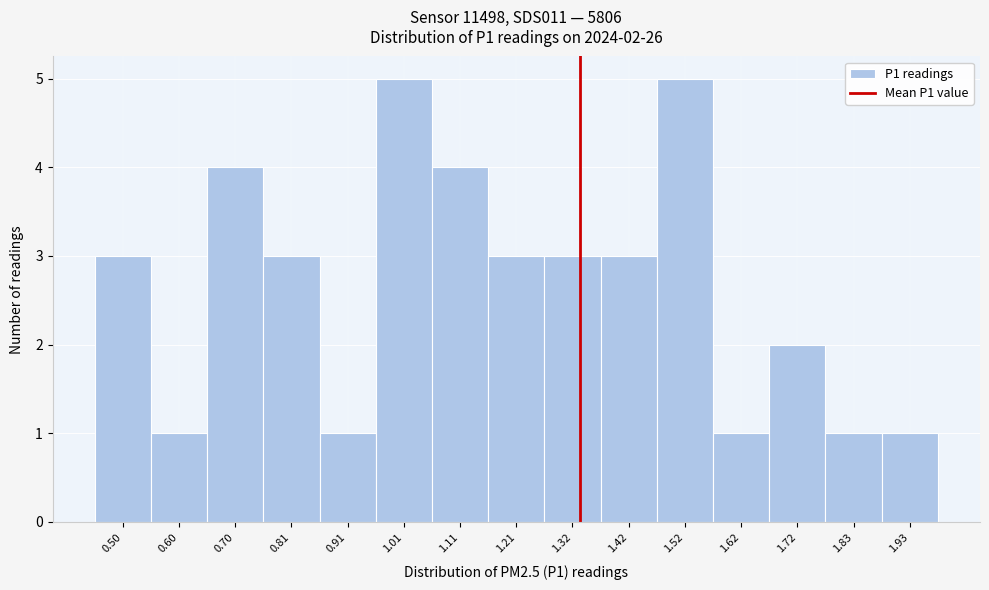

Reading right to left, what are all the values shown in this chart?

1	1	2	1	5	3	3	3	4	5	1	3	4	1	3